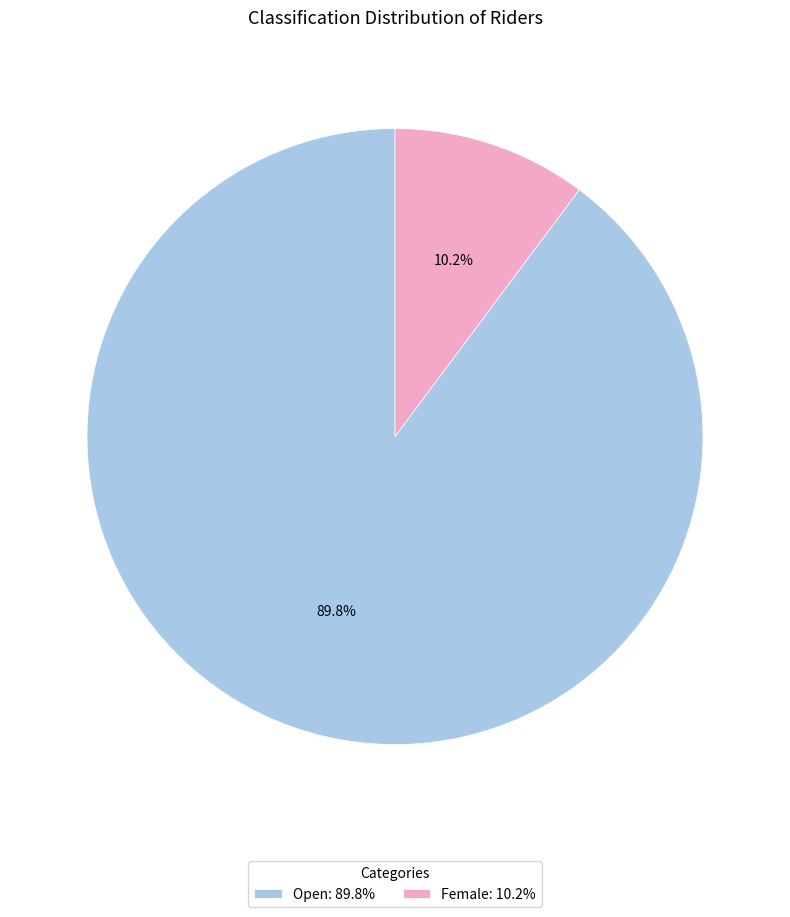

Is it true that Open is 90% of the pie?

True